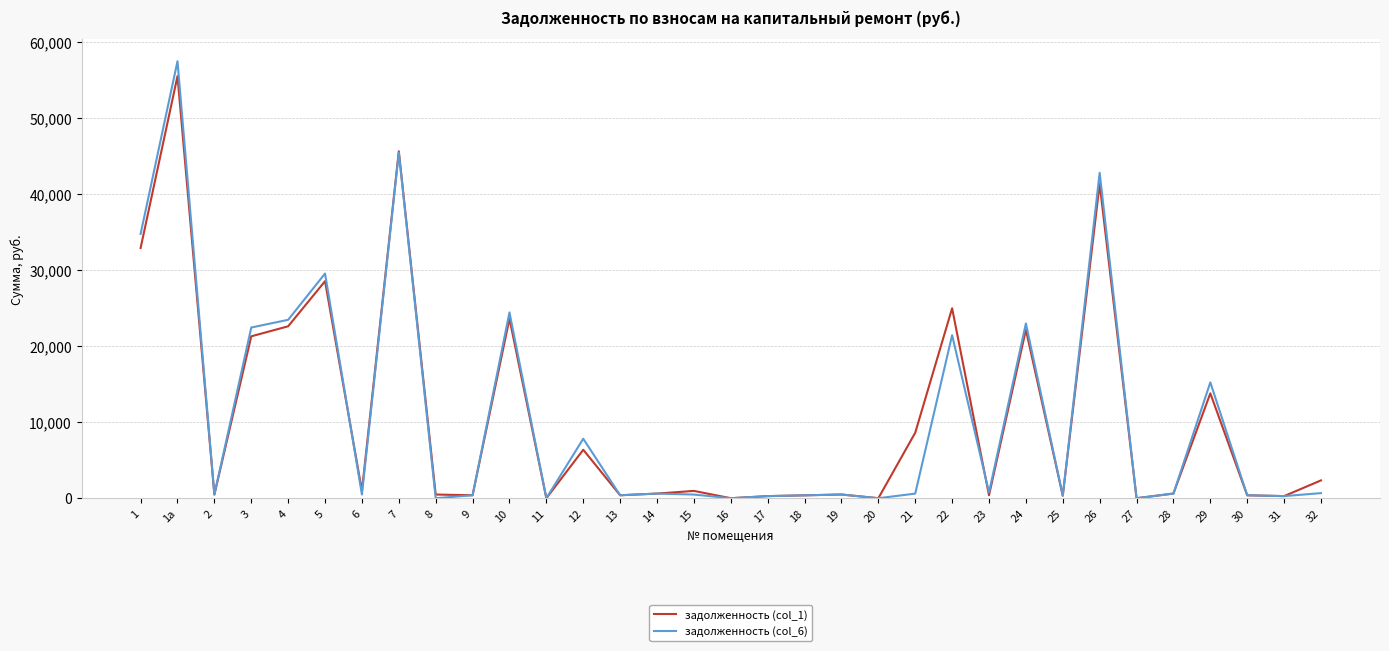

The задолженность (col_6) series shows 5131.3 at 29. True or false?

False